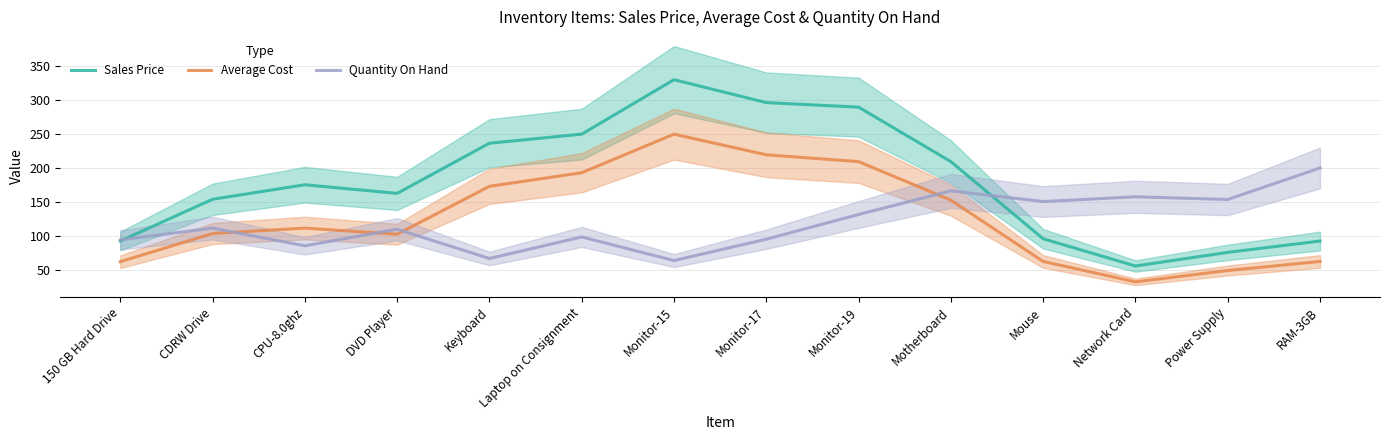

What is the label of the 6th point from the left?

Laptop on Consignment